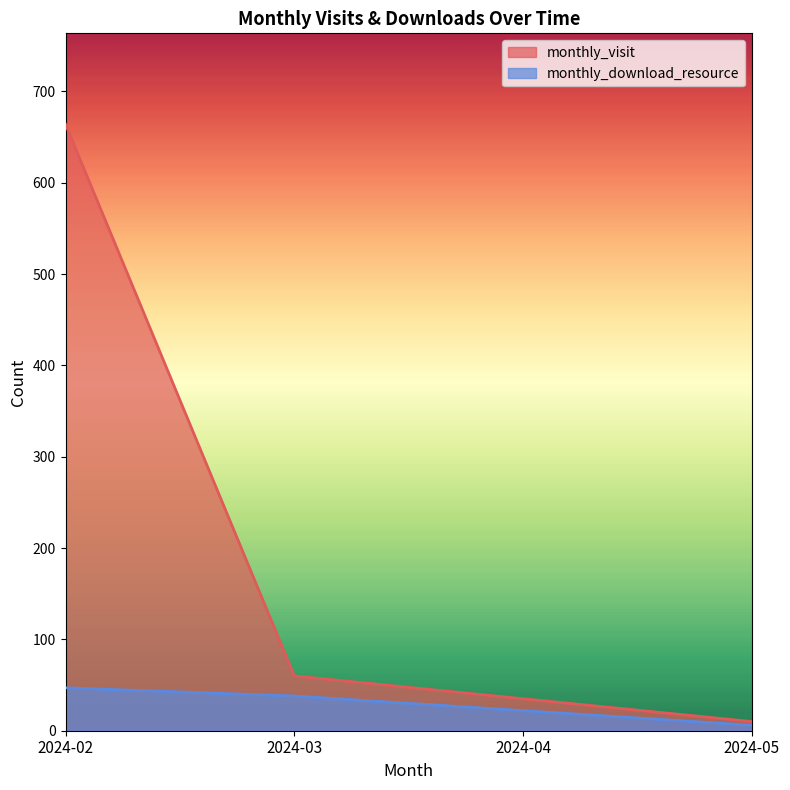

Between 2024-02 and 2024-03, which series saw the biggest shift?

monthly_visit